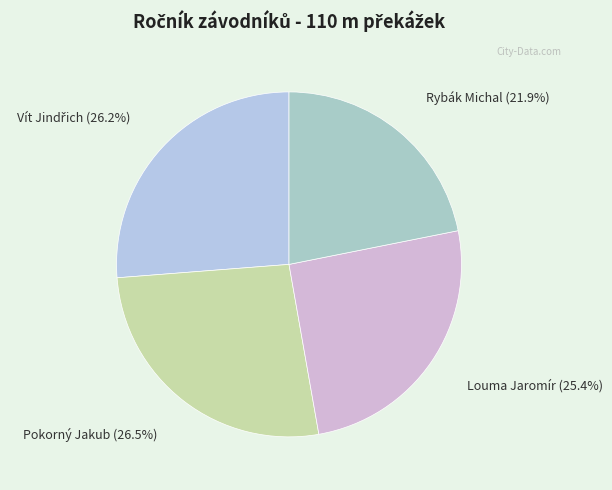

Does Rybák Michal represent more than half of the total?

No